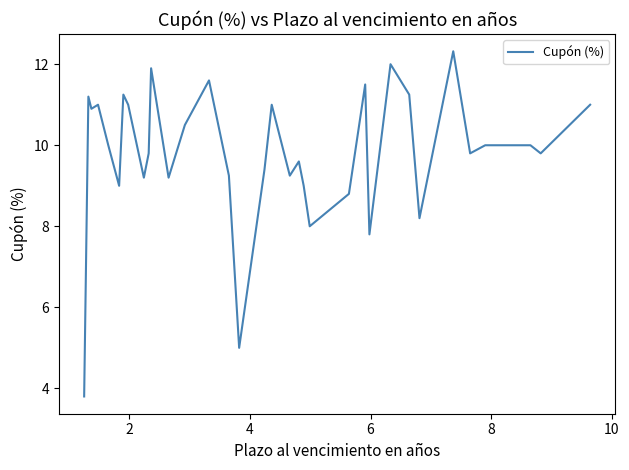

What is the greatest value displayed?

12.3